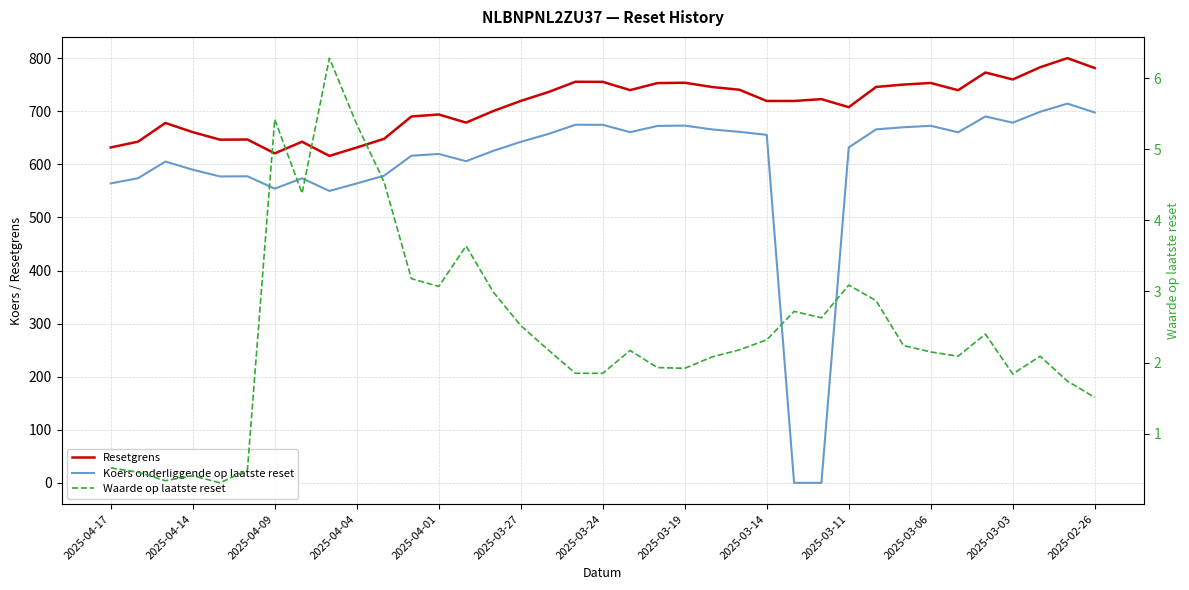

What are all the series names shown in the legend?

Resetgrens, Koers onderliggende op laatste reset, Waarde op laatste reset